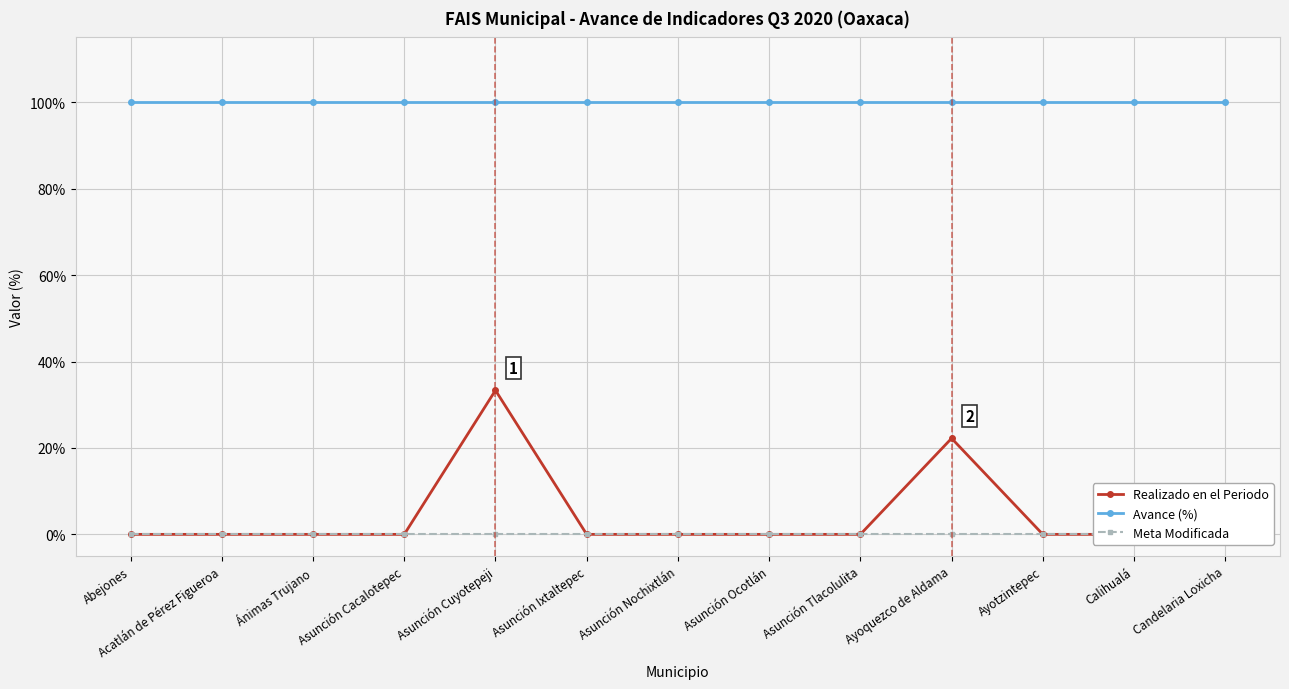

Which category has the lowest value in the Meta Modificada series?

Abejones